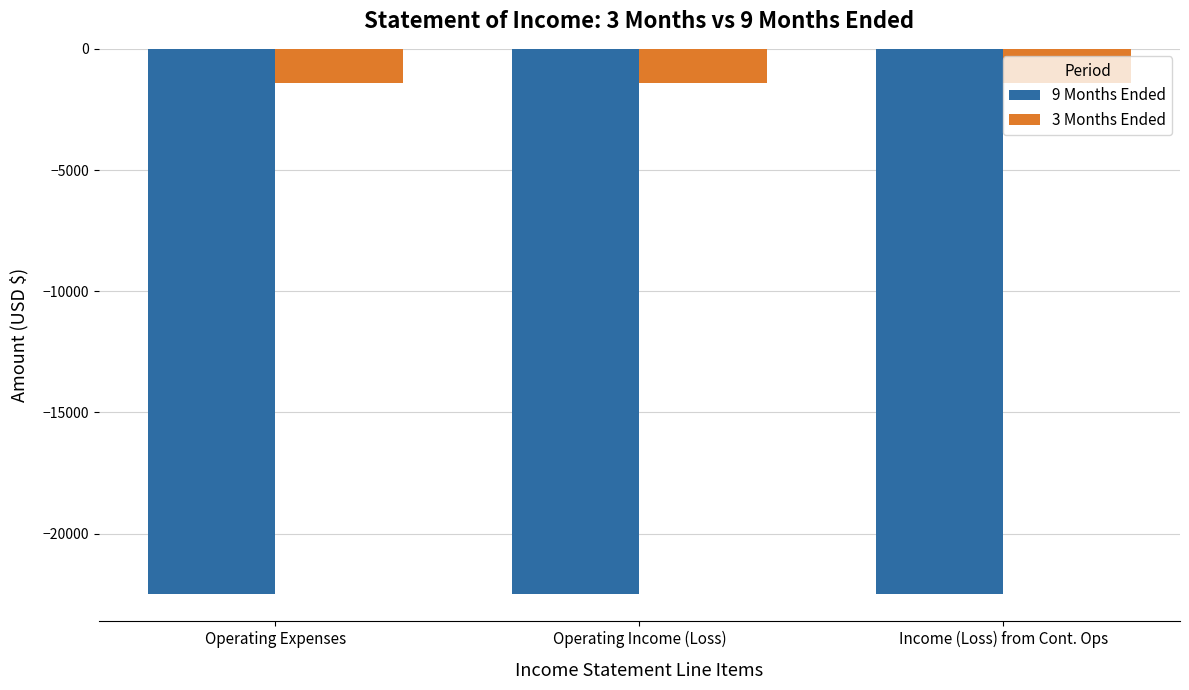

What is the lowest value of the 3 Months Ended series?

-1400